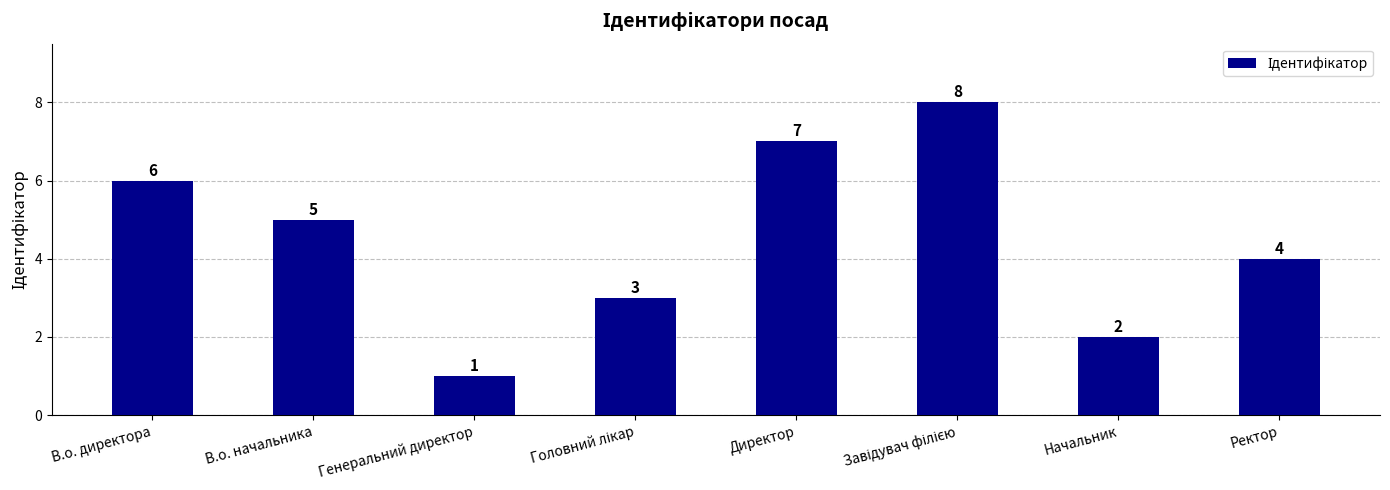

What is the greatest value displayed?

8